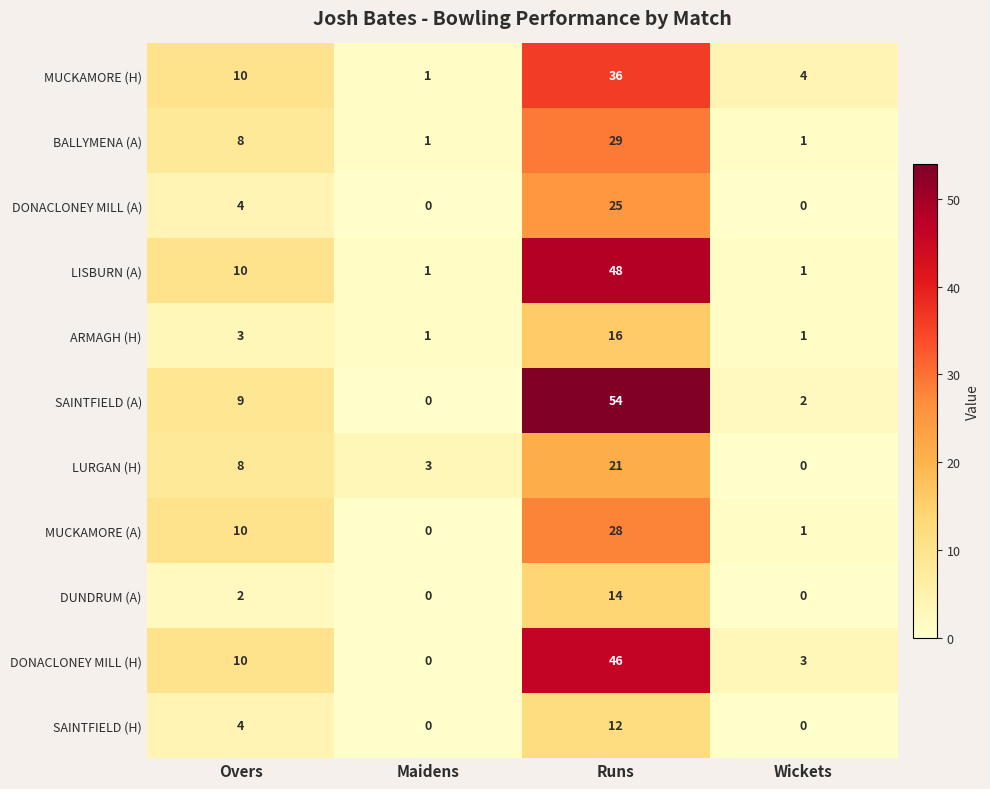

What is the maximum value for SAINTFIELD (A)?

54